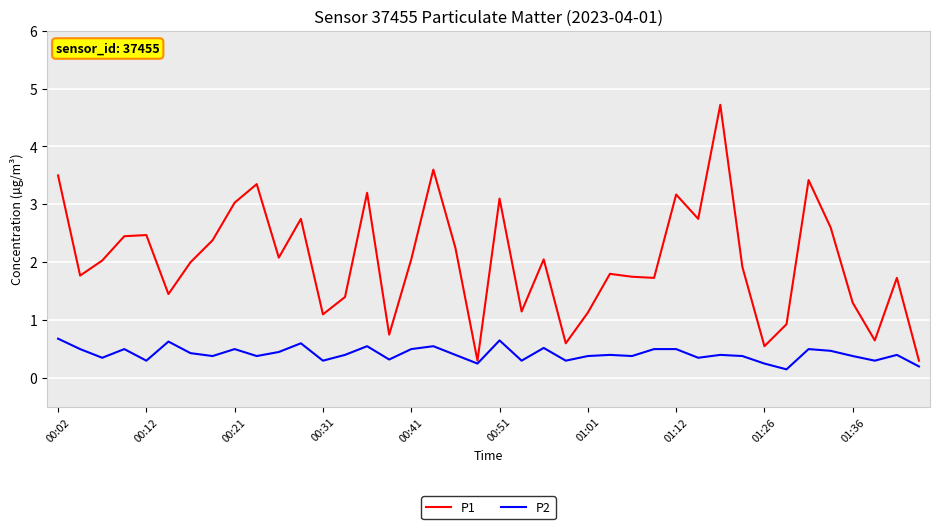

Which series has the largest total across all categories?

P1